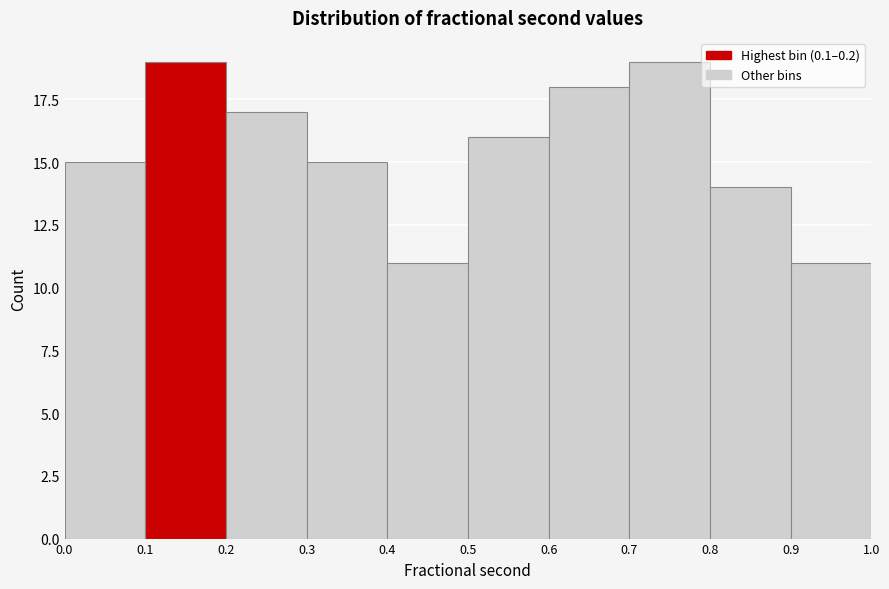

Reading left to right, transcribe this chart: for each bar, give the range it covers on the x-axis and its height. The values are not printed on the chart, so give them approximately, as read against the axis.

0.0 to 0.1: 15
0.1 to 0.2: 19
0.2 to 0.3: 17
0.3 to 0.4: 15
0.4 to 0.5: 11
0.5 to 0.6: 16
0.6 to 0.7: 18
0.7 to 0.8: 19
0.8 to 0.9: 14
0.9 to 1.0: 11